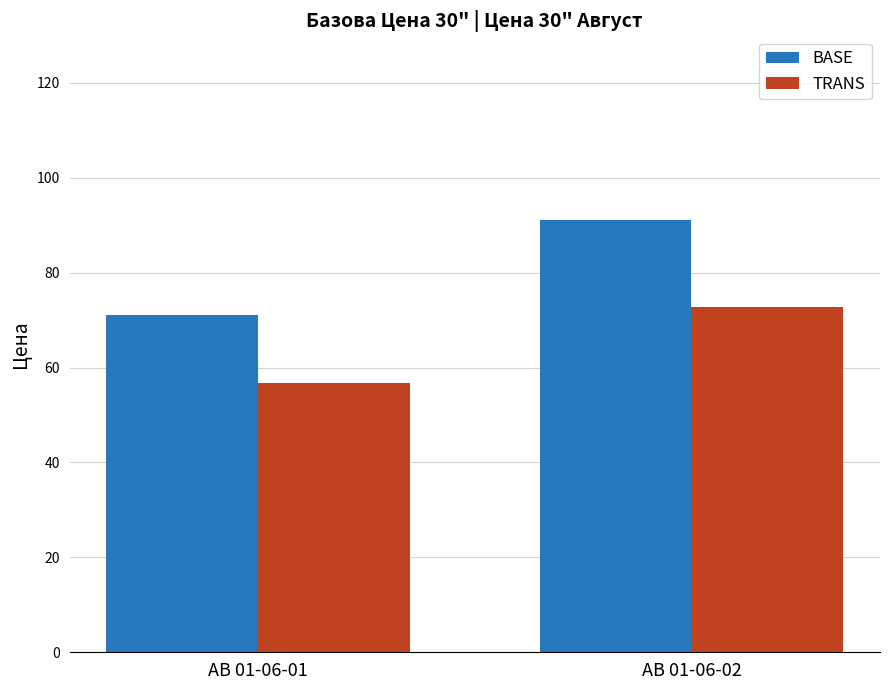

Read the BASE value at AB 01-06-02.

91.0